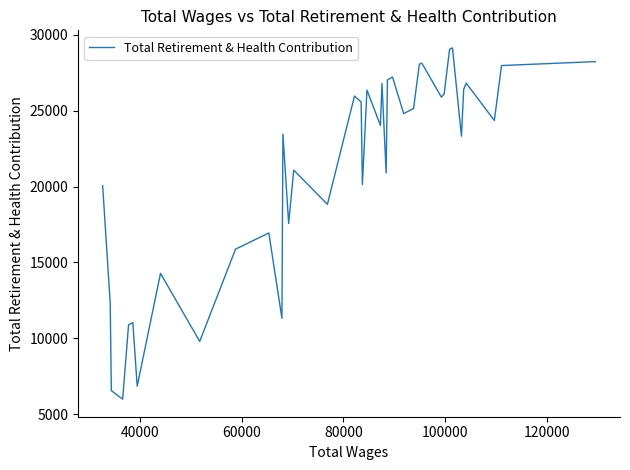

What is the smallest value displayed?

5989